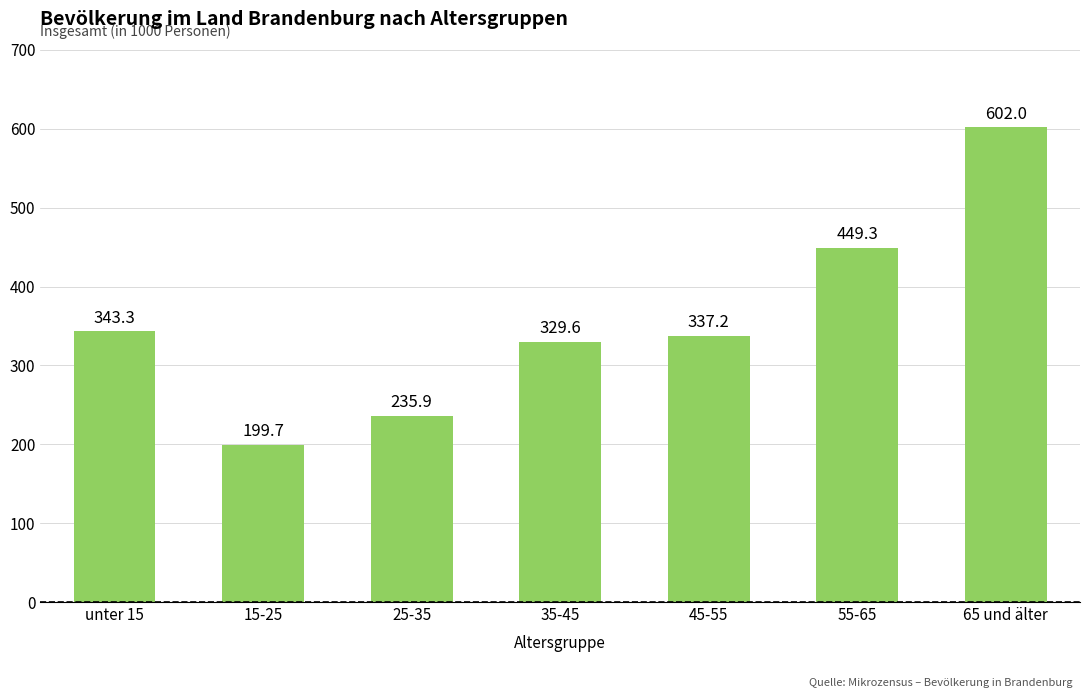

Rank the categories by value from highest to lowest.

65 und älter, 55-65, unter 15, 45-55, 35-45, 25-35, 15-25